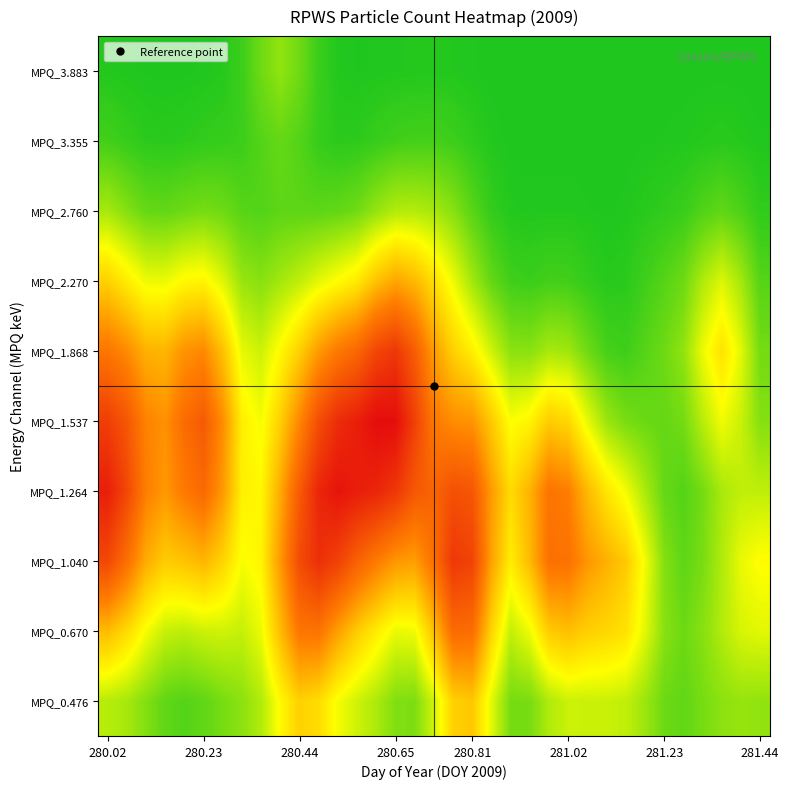

At how many categories does at least one series exceed 1?

8